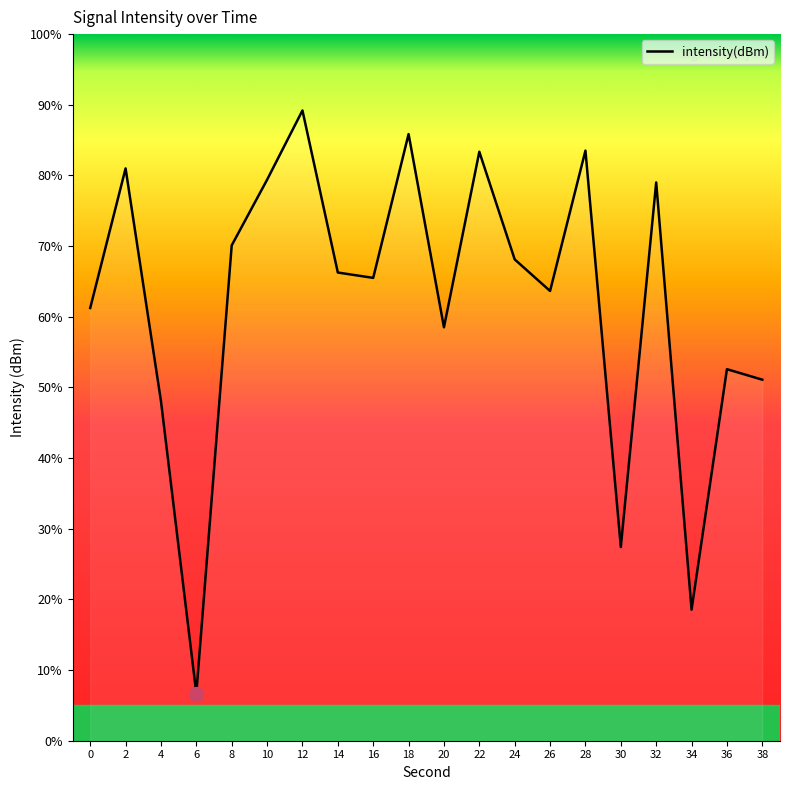

At which label is the value closest to 47?

4